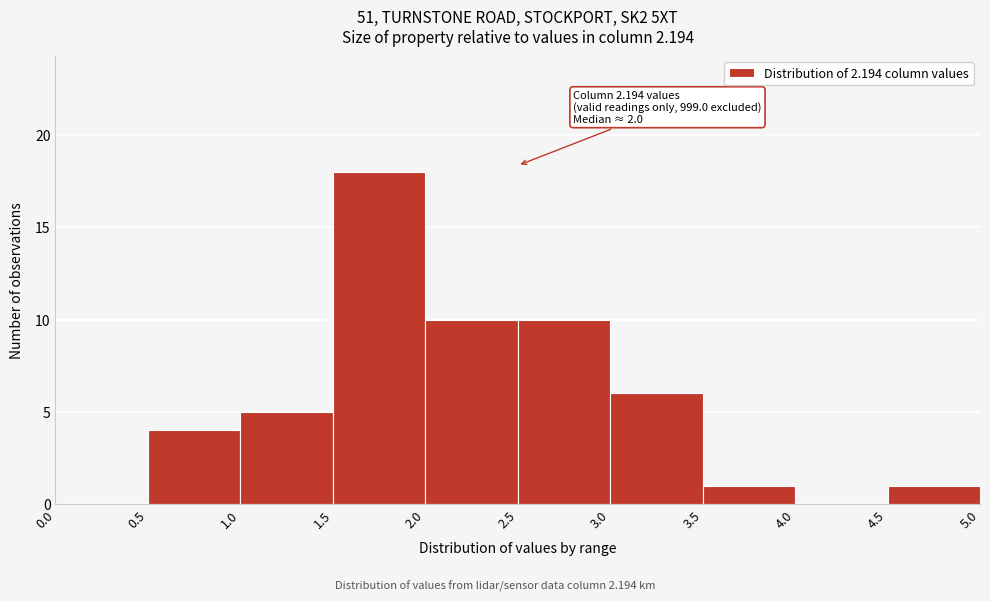

Over which range of the x-axis is the bar tallest?

1.5 to 2.0